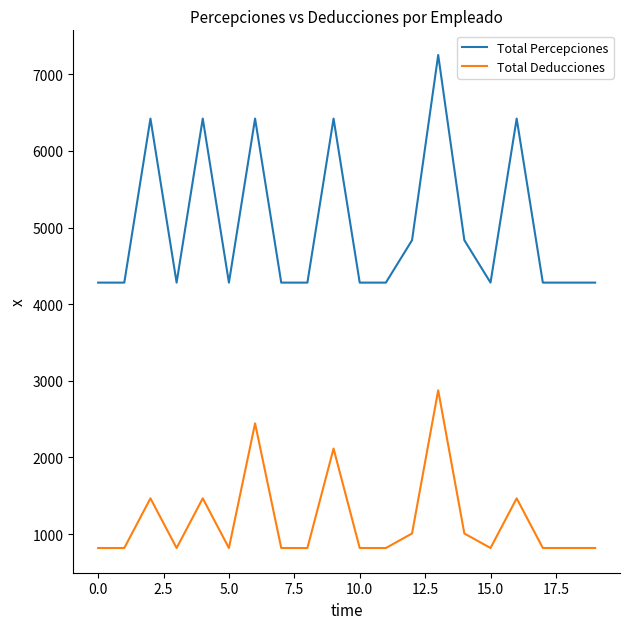

What is the difference between the maximum and minimum values in the Total Deducciones series?

2059.5